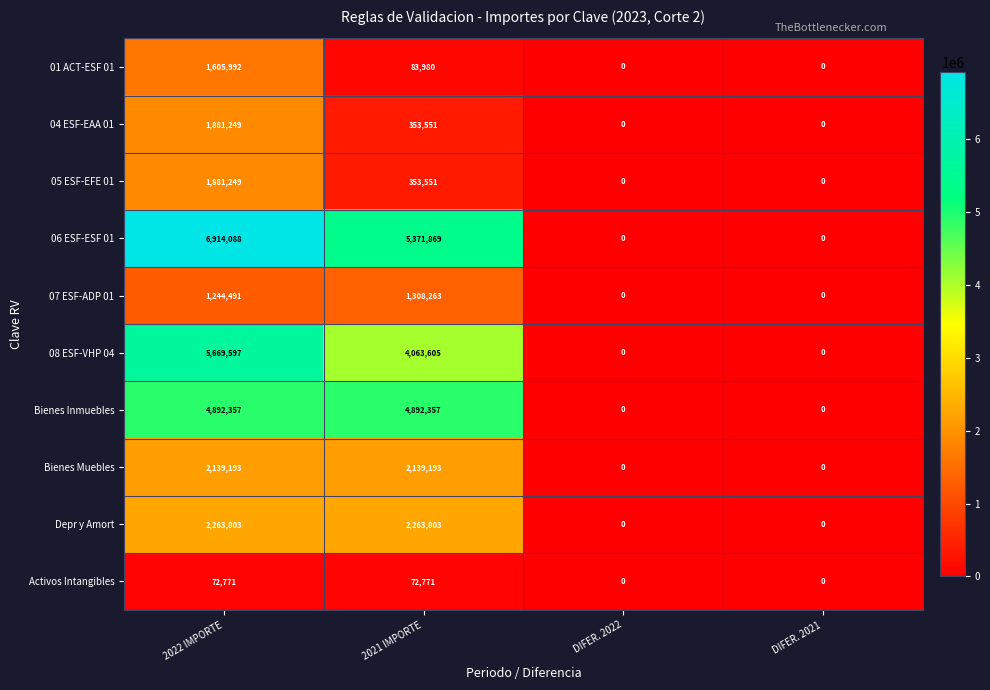

What is the sum of the Activos Intangibles values at DIFER. 2022 and 2021 IMPORTE?

72771